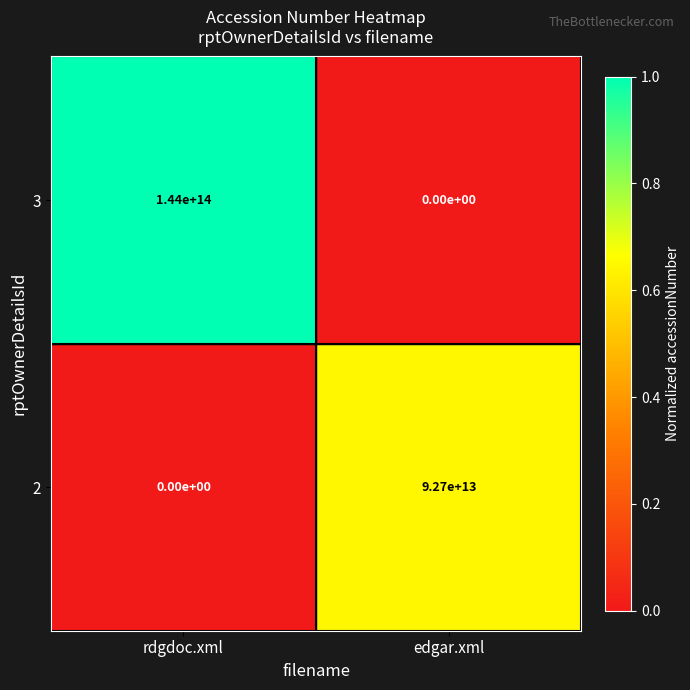

Which category has the lowest value in the 3 series?

edgar.xml